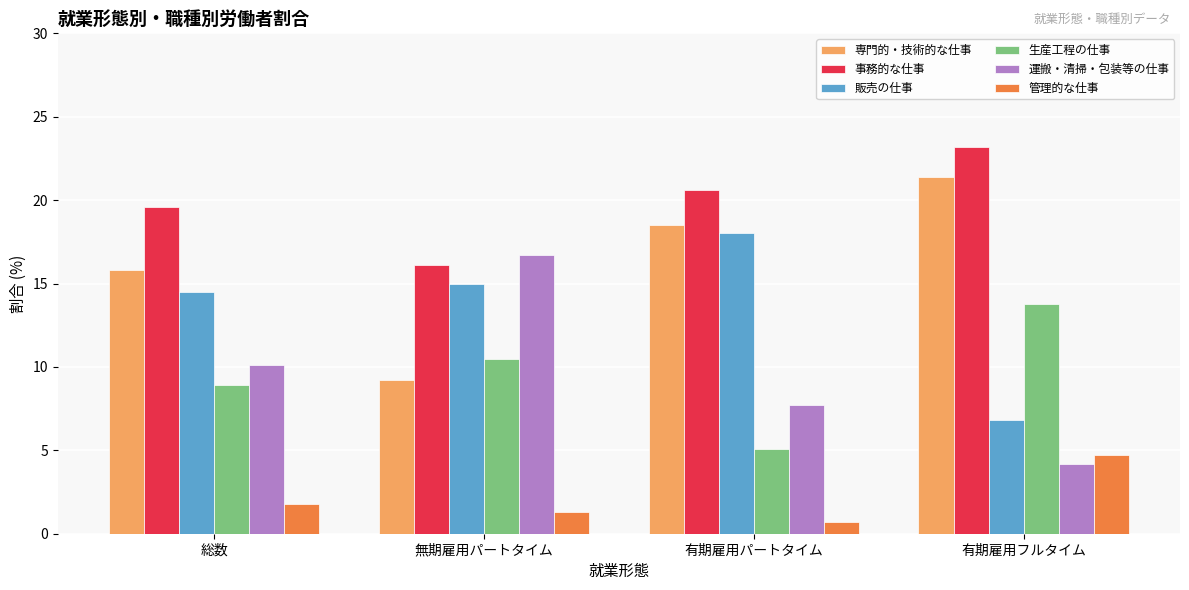

Which series has the largest total across all categories?

事務的な仕事